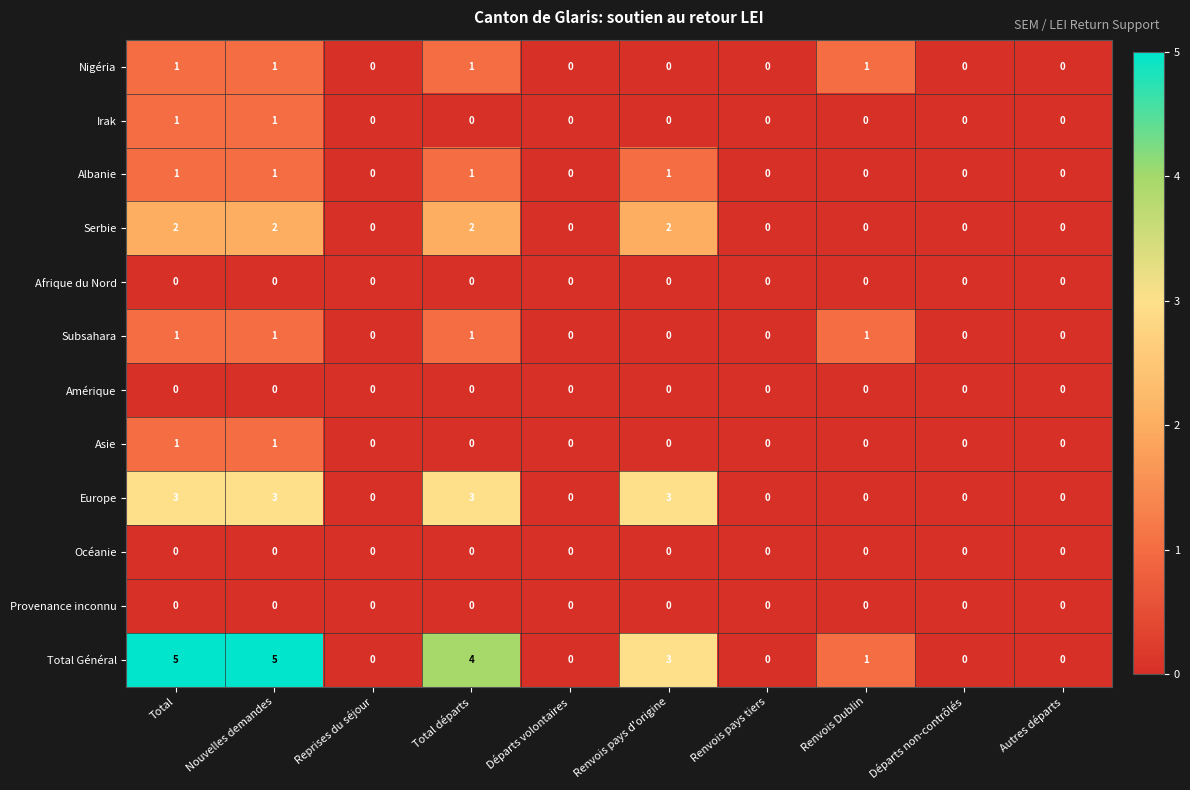

Which series has the largest range (max minus min)?

Total Général